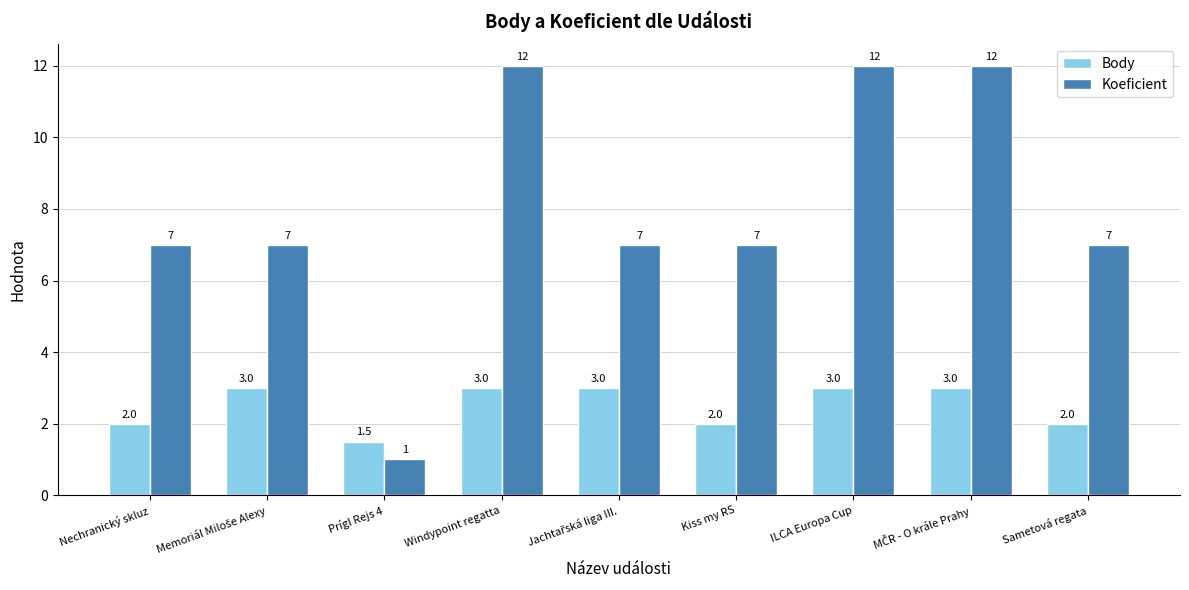

List the series in order of their overall mean, lowest first.

Body, Koeficient